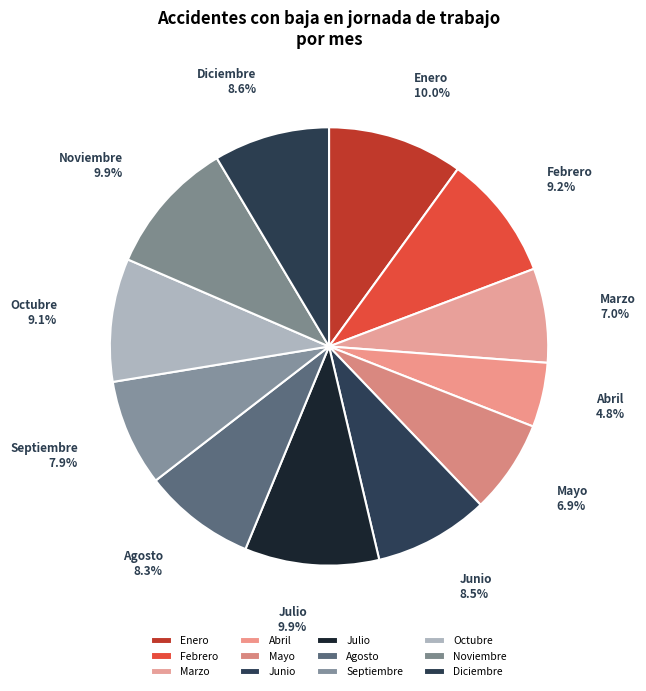

To the nearest percent, what is the combined percentage of Junio and Marzo?

15%